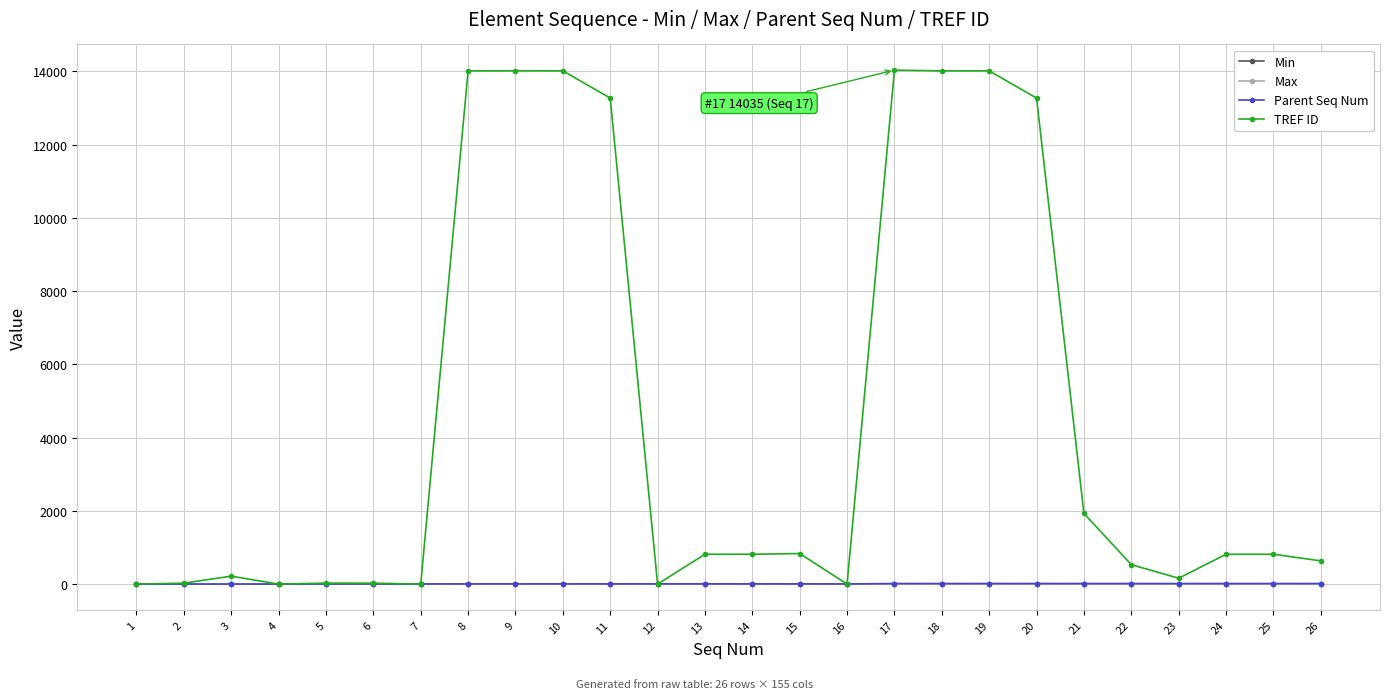

Which series has the largest total across all categories?

TREF ID